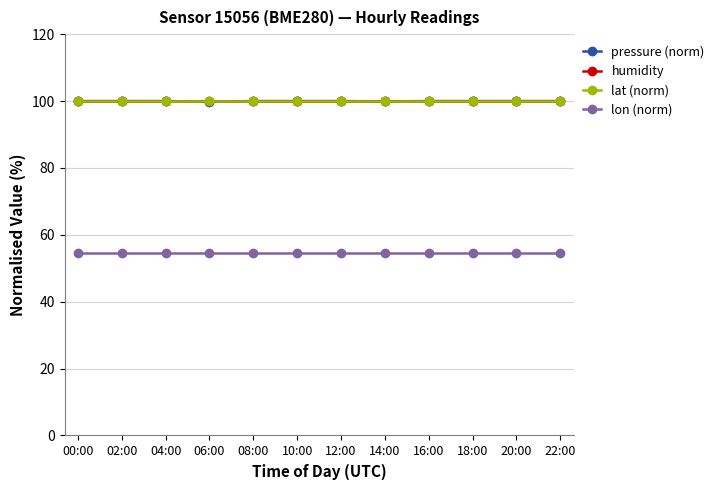

Is this an area chart (filled region under the line)?

No